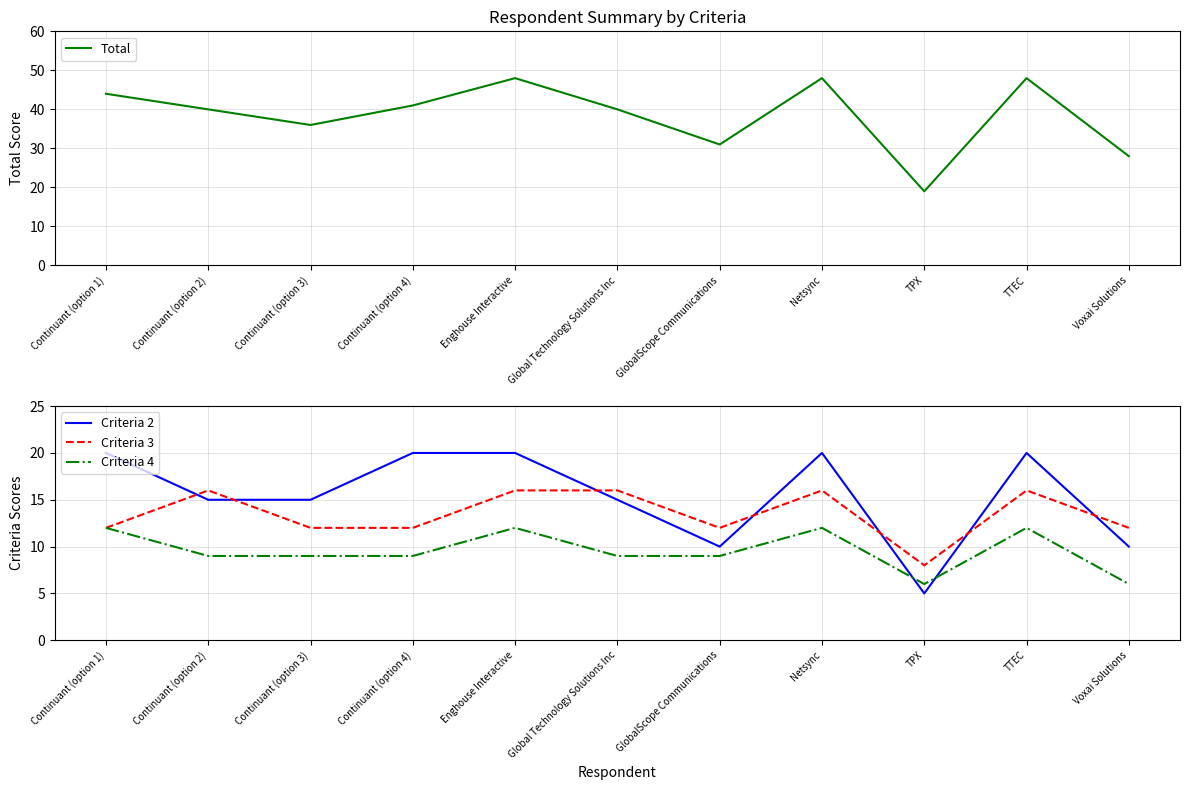

Between Continuant (option 1) and Enghouse Interactive, which series saw the biggest shift?

Total